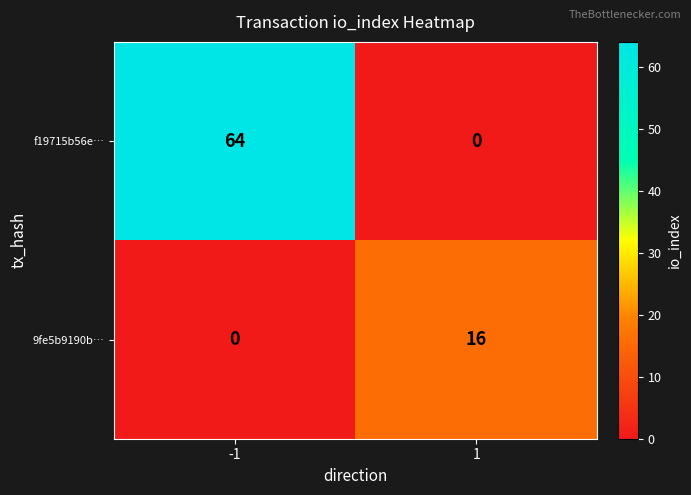

True or false: f19715b56e… has a value of 64 at -1.

True